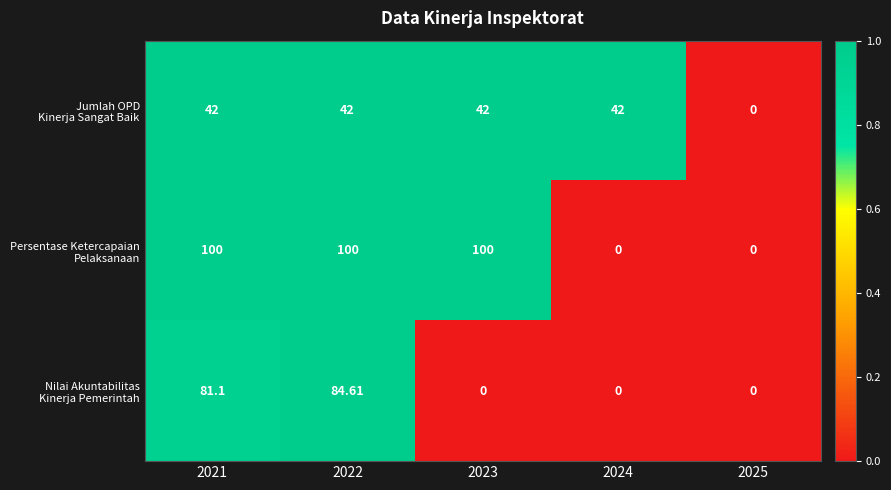

How many data points does each series have?

5